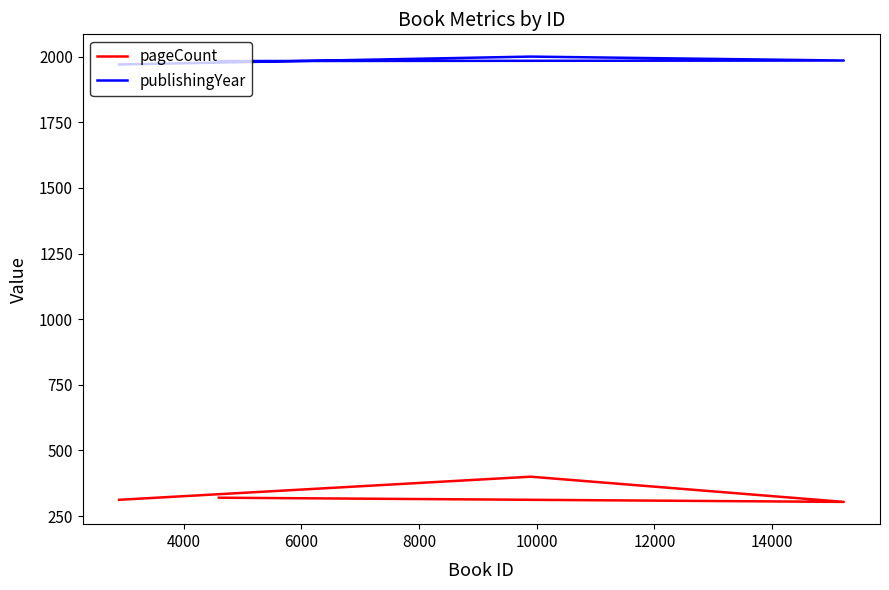

How many interior local peaks does the pageCount series have?

1